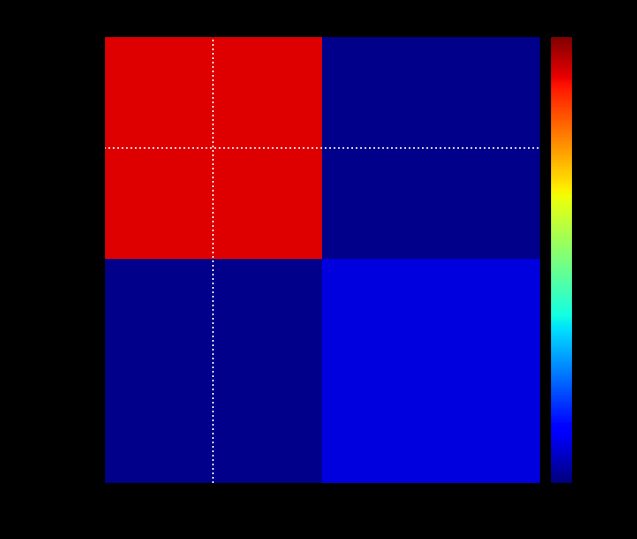

The value of b690450e… at -1 is 110.0. True or false?

True